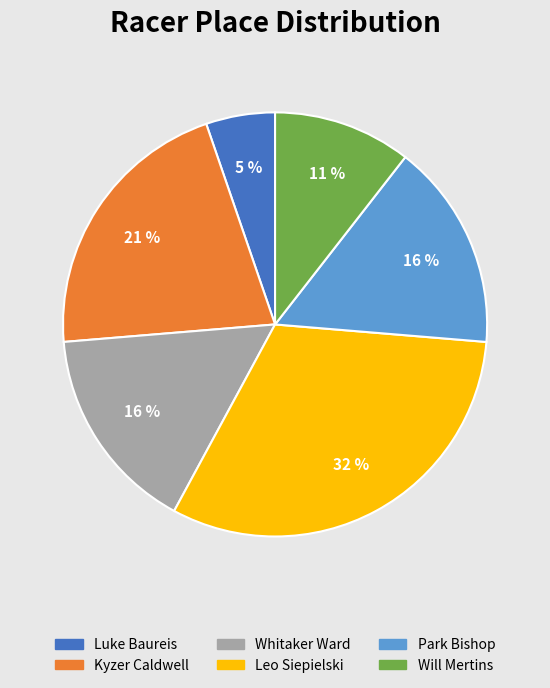

Count the number of slices in the pie.

6